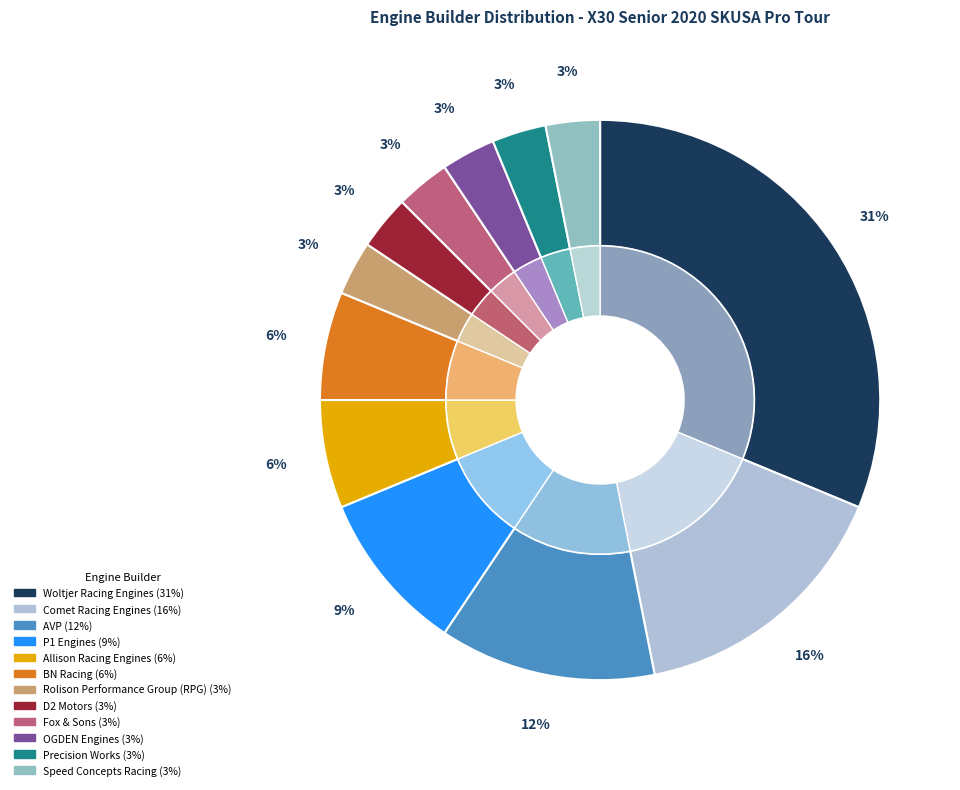

Is Comet Racing Engines the majority of the pie?

No